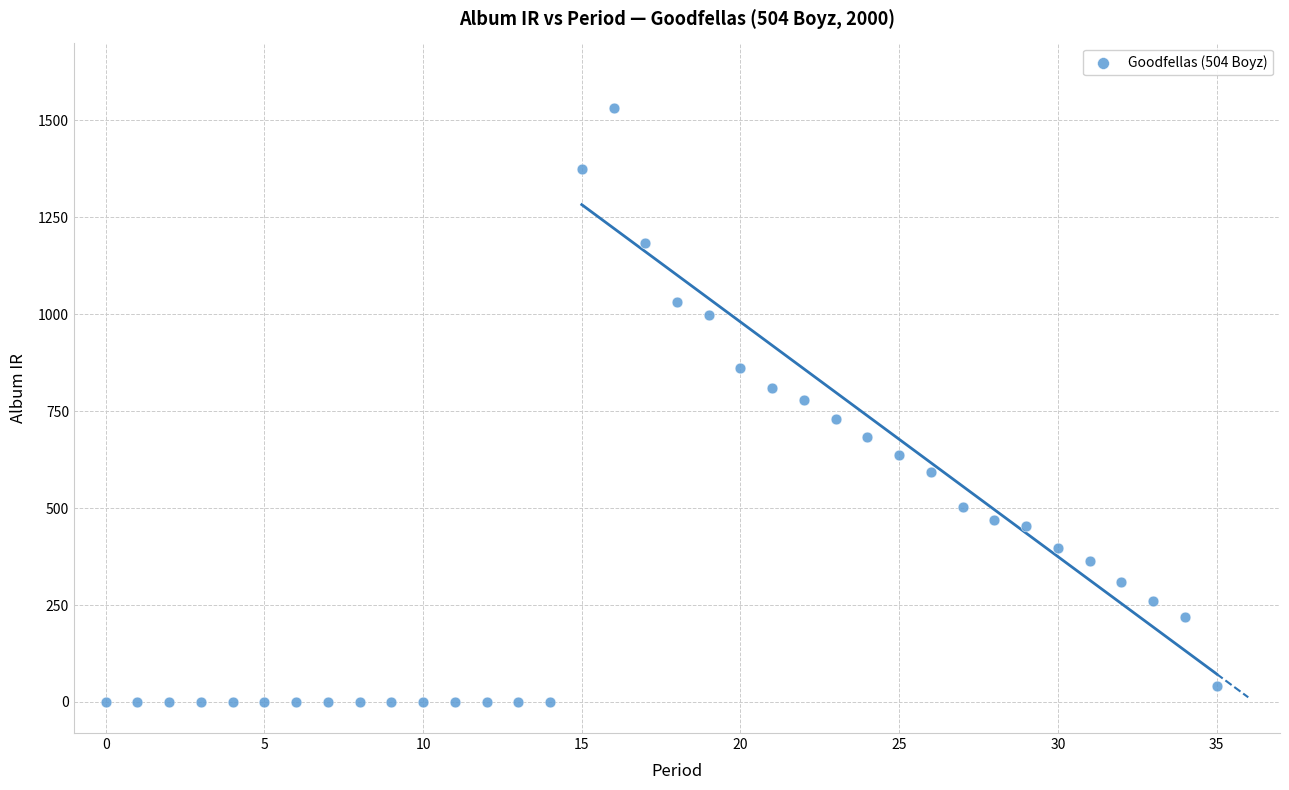

What is the range of Y values (max minus min)?

1530.2